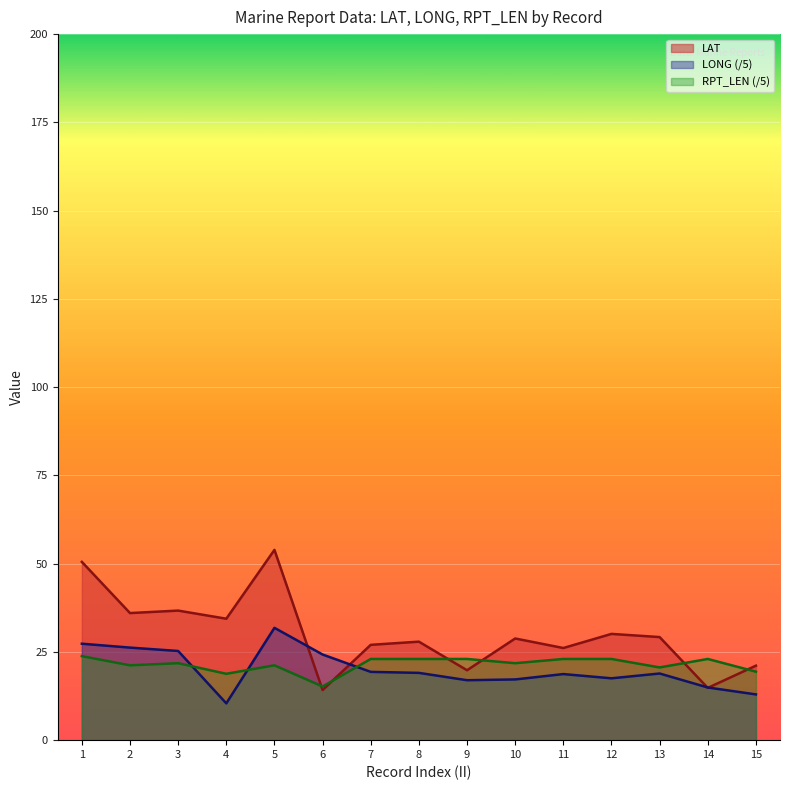

What is the average value of the LAT series?

30.0